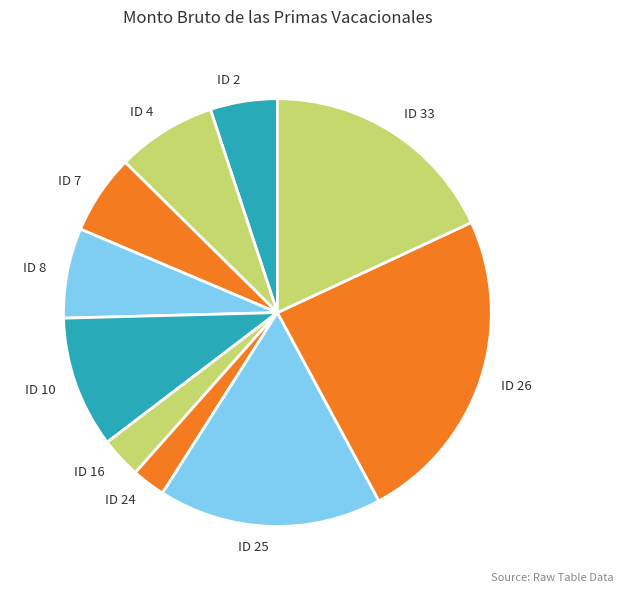

Which category has the biggest portion of the pie?

ID 26